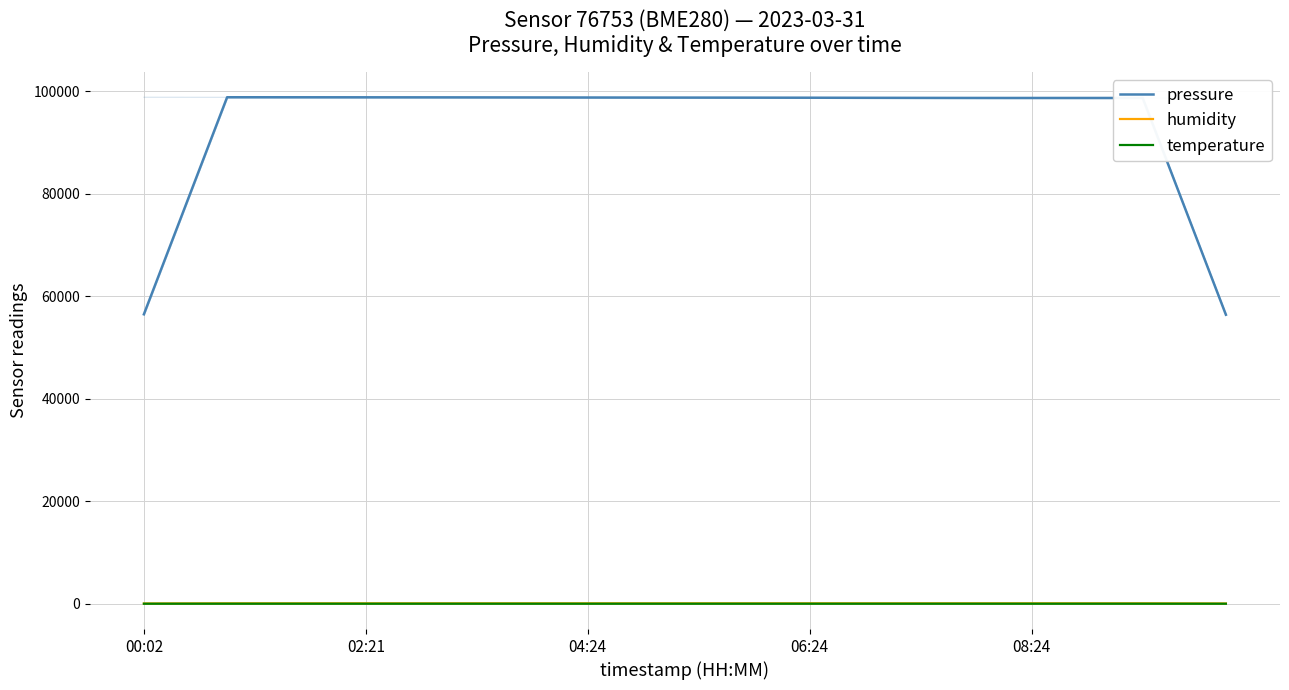

At which label does humidity reach its peak?

28